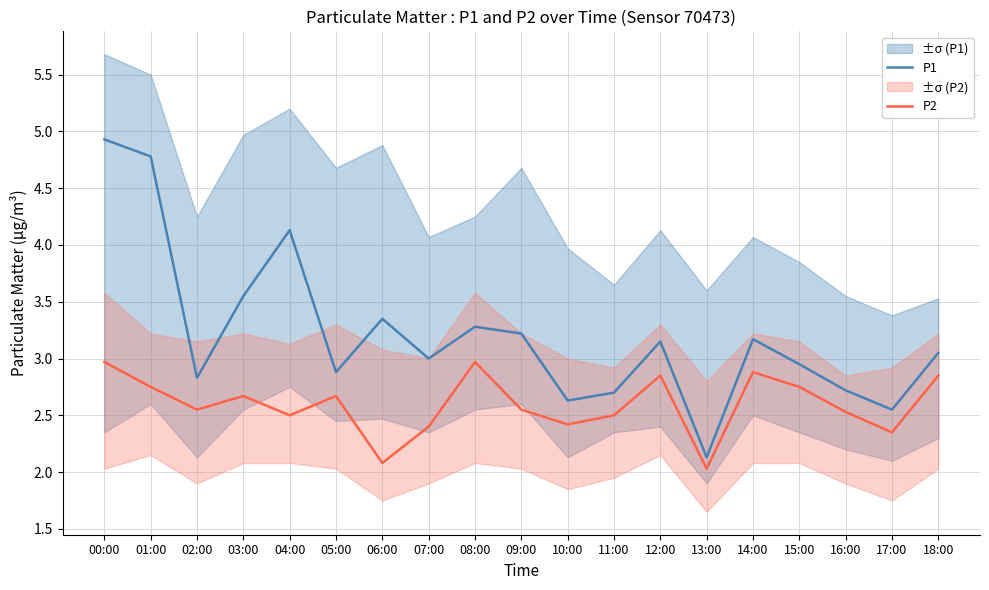

What is the minimum value shown in the chart?

2.0